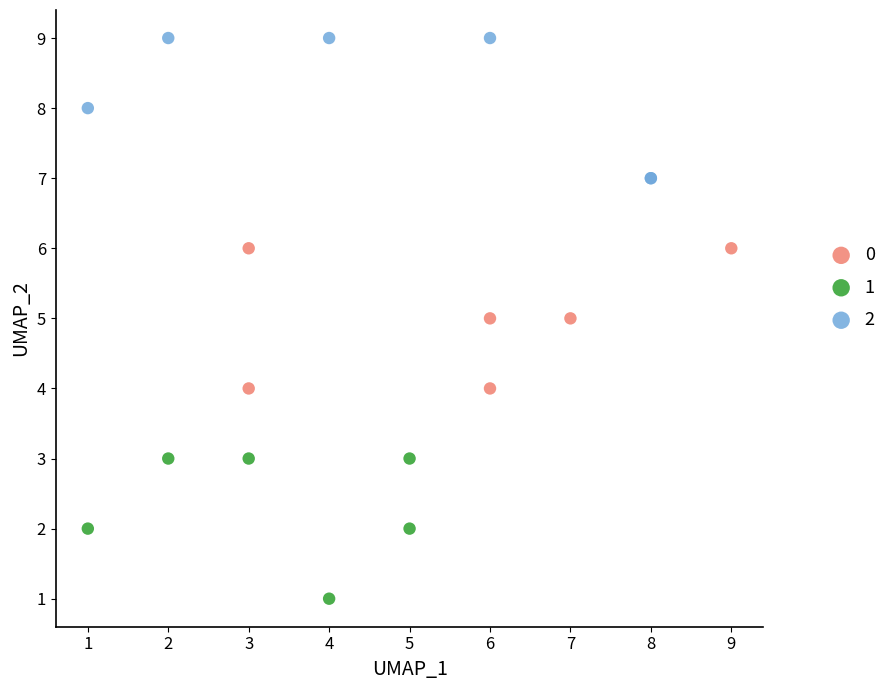

What are all the series names shown in the legend?

0, 1, 2